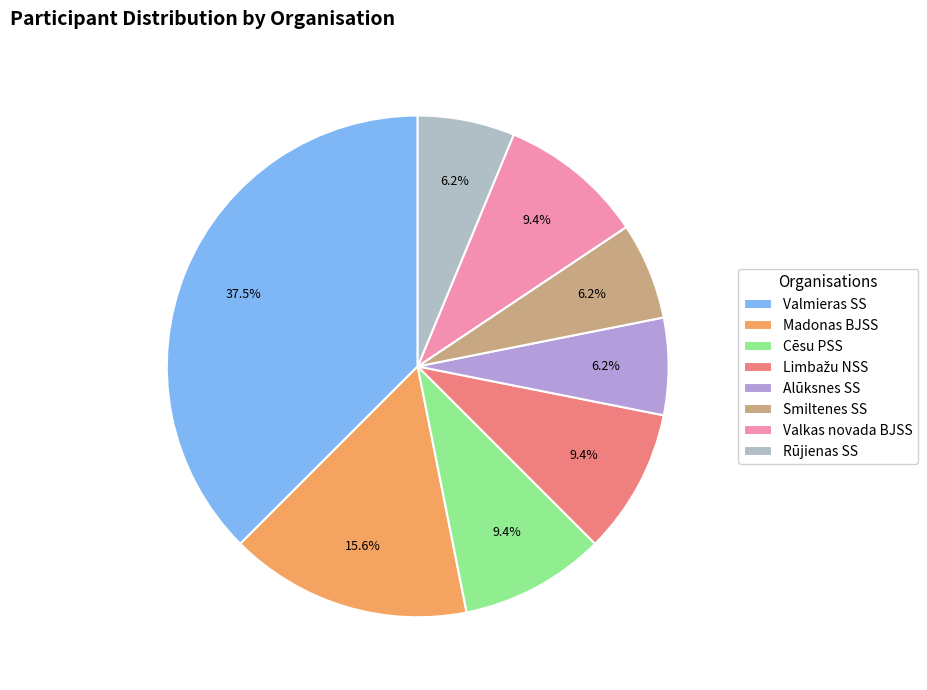

Rank the categories by value from highest to lowest.

Valmieras SS, Madonas BJSS, Cēsu PSS, Limbažu NSS, Valkas novada BJSS, Alūksnes SS, Smiltenes SS, Rūjienas SS